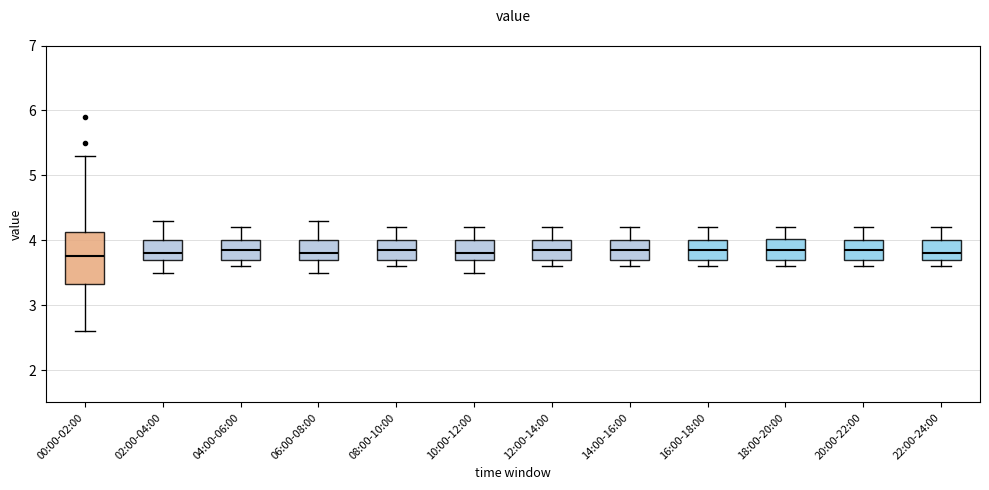

Reading left to right, read every box against the y-axis: the position of its median line, the range the box covers, and the ends of its whiskers. The values are not printed on the chart, so give them approximately, as read against the axis.

00:00-02:00: median 3.8, box 3.3 to 4.1, whiskers 2.6 to 5.3
02:00-04:00: median 3.8, box 3.7 to 4.0, whiskers 3.5 to 4.3
04:00-06:00: median 3.9, box 3.7 to 4.0, whiskers 3.6 to 4.2
06:00-08:00: median 3.8, box 3.7 to 4.0, whiskers 3.5 to 4.3
08:00-10:00: median 3.9, box 3.7 to 4.0, whiskers 3.6 to 4.2
10:00-12:00: median 3.8, box 3.7 to 4.0, whiskers 3.5 to 4.2
12:00-14:00: median 3.9, box 3.7 to 4.0, whiskers 3.6 to 4.2
14:00-16:00: median 3.9, box 3.7 to 4.0, whiskers 3.6 to 4.2
16:00-18:00: median 3.9, box 3.7 to 4.0, whiskers 3.6 to 4.2
18:00-20:00: median 3.9, box 3.7 to 4.0, whiskers 3.6 to 4.2
20:00-22:00: median 3.9, box 3.7 to 4.0, whiskers 3.6 to 4.2
22:00-24:00: median 3.8, box 3.7 to 4.0, whiskers 3.6 to 4.2